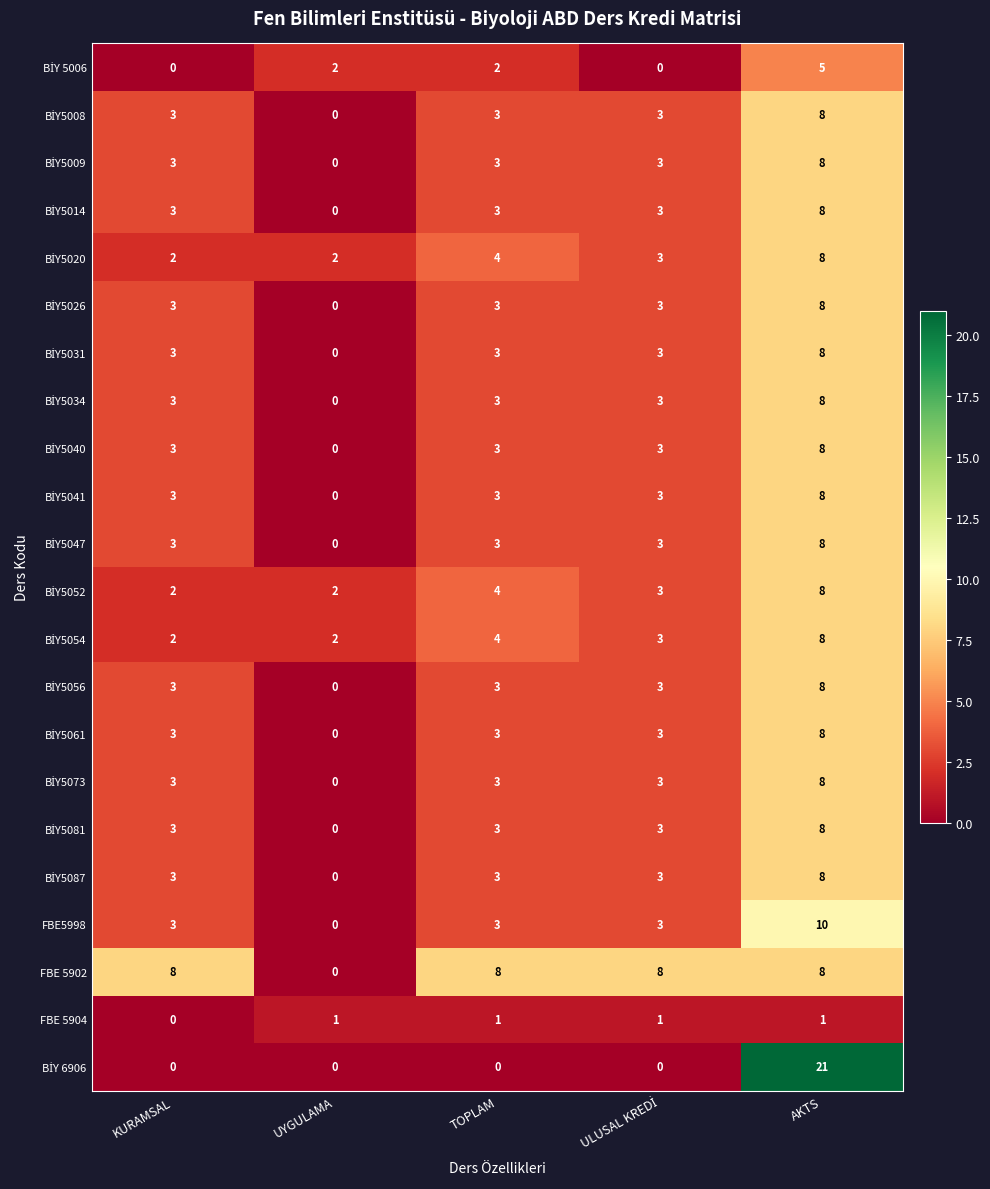

Which category has the highest value across all series?

AKTS